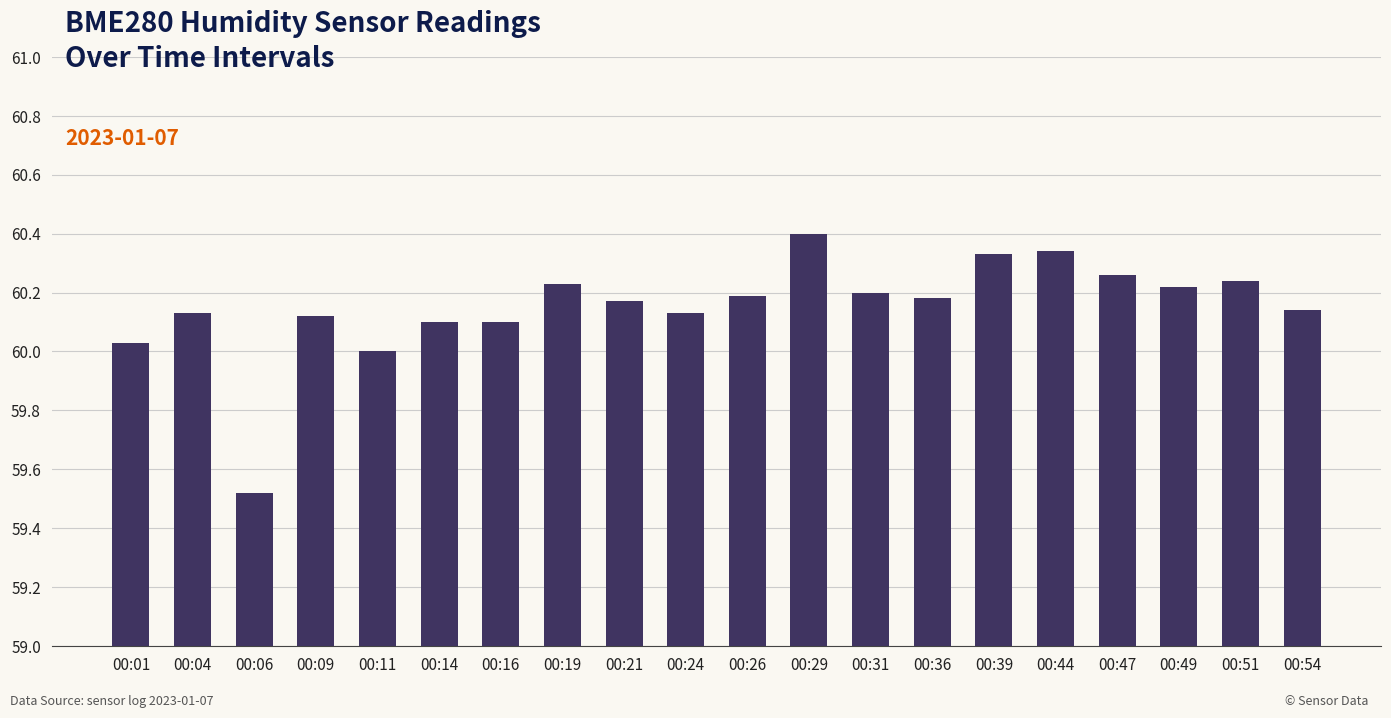

At which category does the chart reach its peak across all series?

00:29